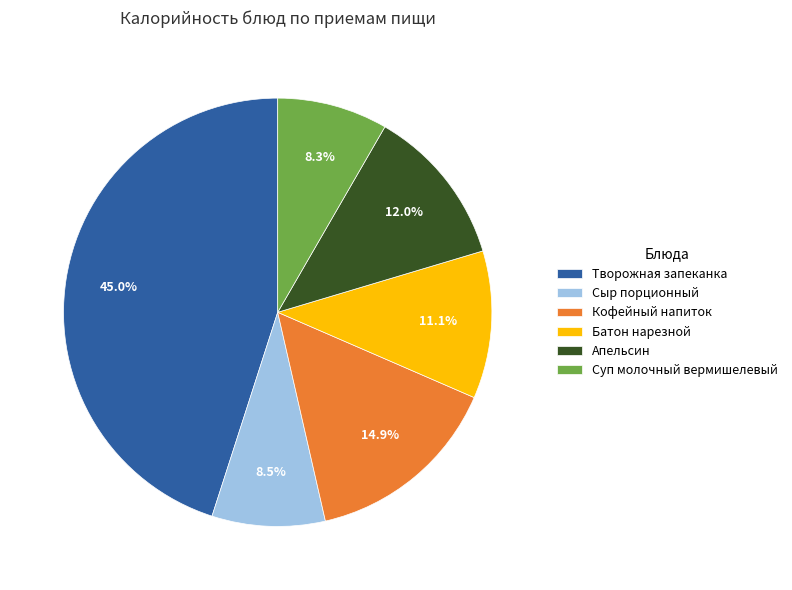

Combined, do Суп молочный вермишелевый and Кофейный напиток account for over 50%?

No